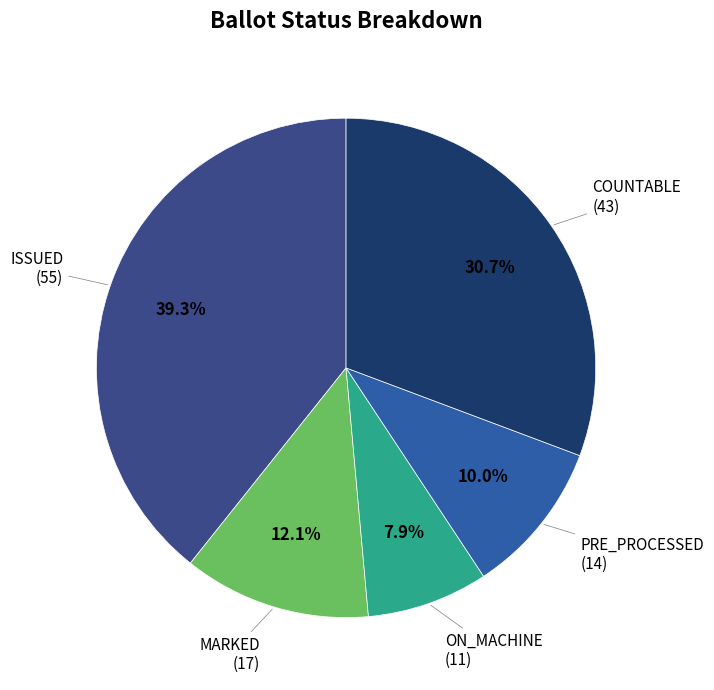

Rank the categories by value from lowest to highest.

ON_MACHINE, PRE_PROCESSED, MARKED, COUNTABLE, ISSUED